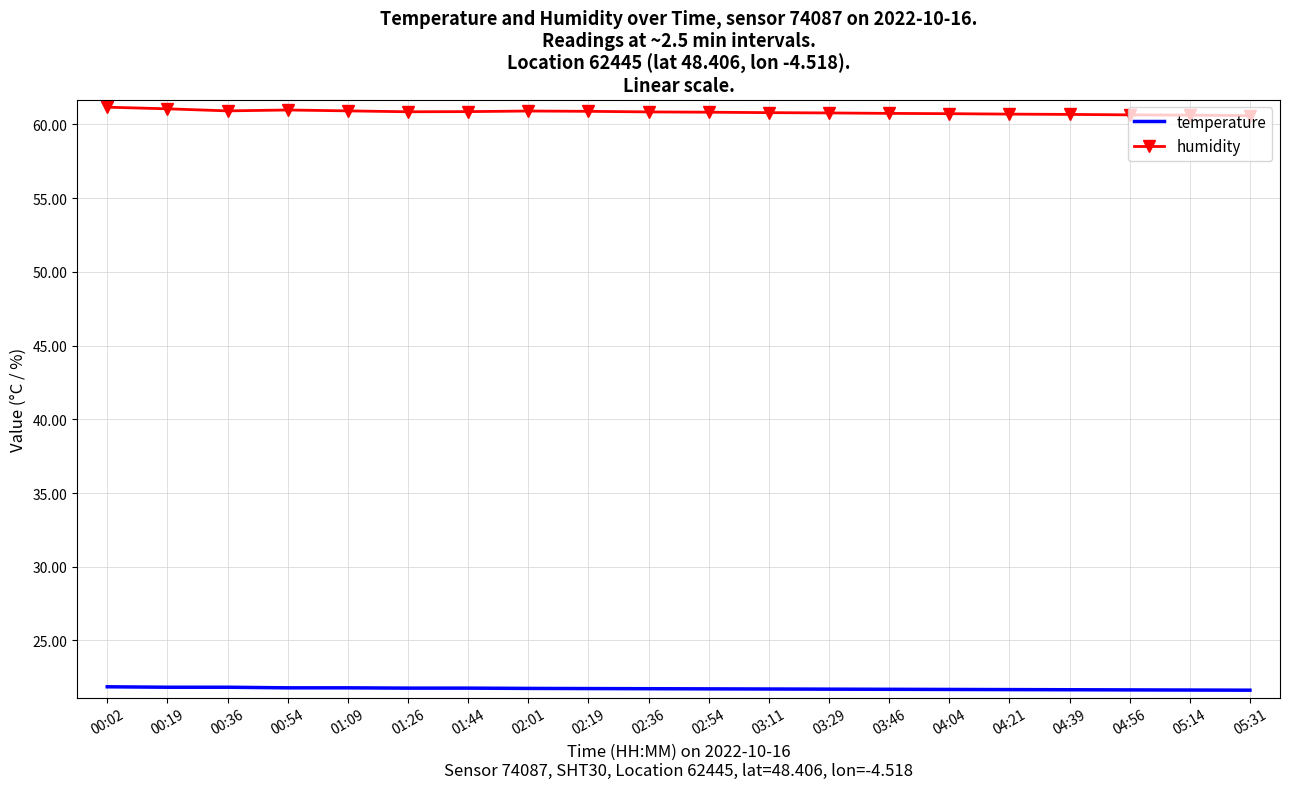

Rank the series by their maximum value, from highest to lowest.

humidity, temperature